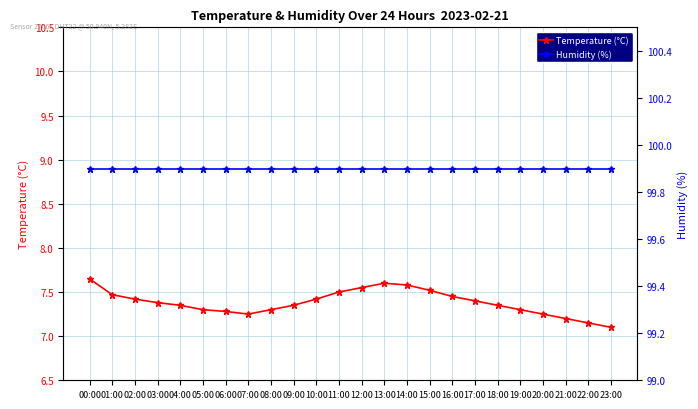

True or false: Temperature (°C) has more than 0 interior local peaks.

True